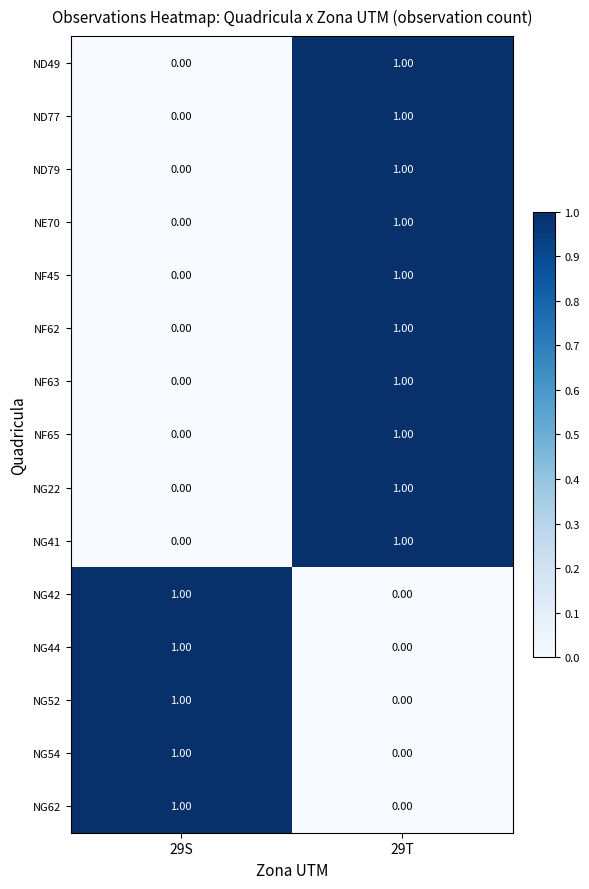

Is the value of NG22 at 29S greater than the value of NG41 at 29T?

No